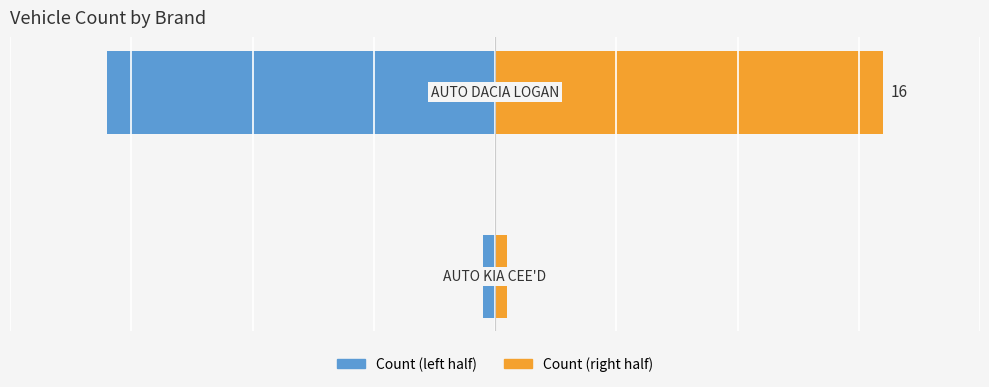

What is the highest value of the Count (left half) series?

-0.5